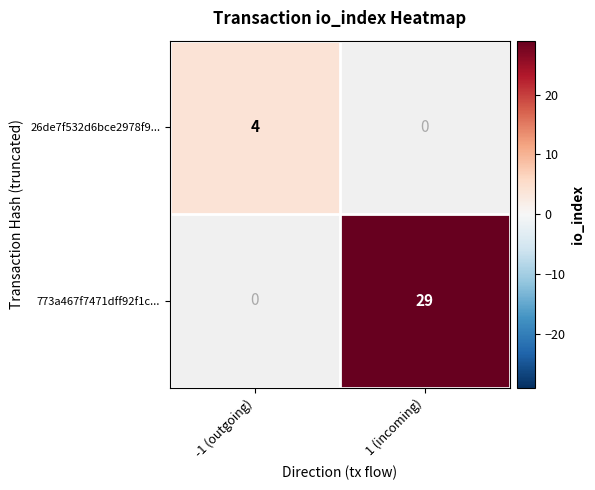

What is the greatest value displayed?

29.0